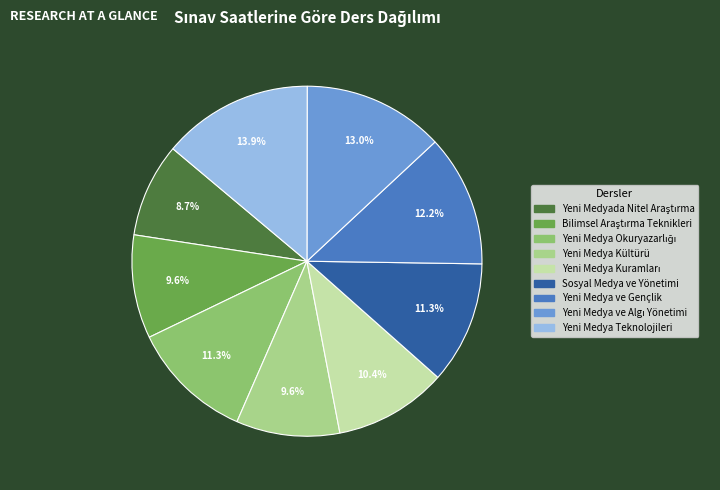

What percentage is NOT represented by Yeni Medya Teknolojileri?

86.1%